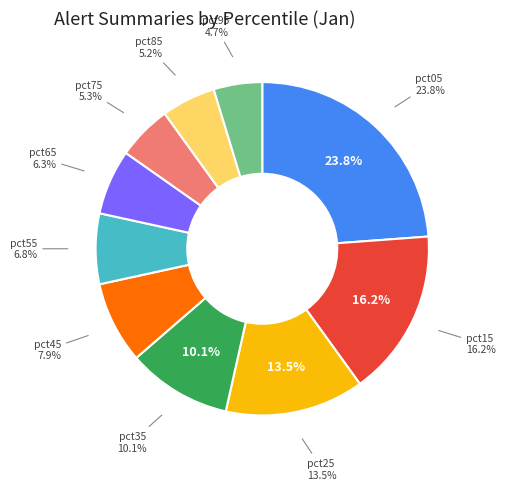

Rank the categories by value from lowest to highest.

pct95, pct85, pct75, pct65, pct55, pct45, pct35, pct25, pct15, pct05